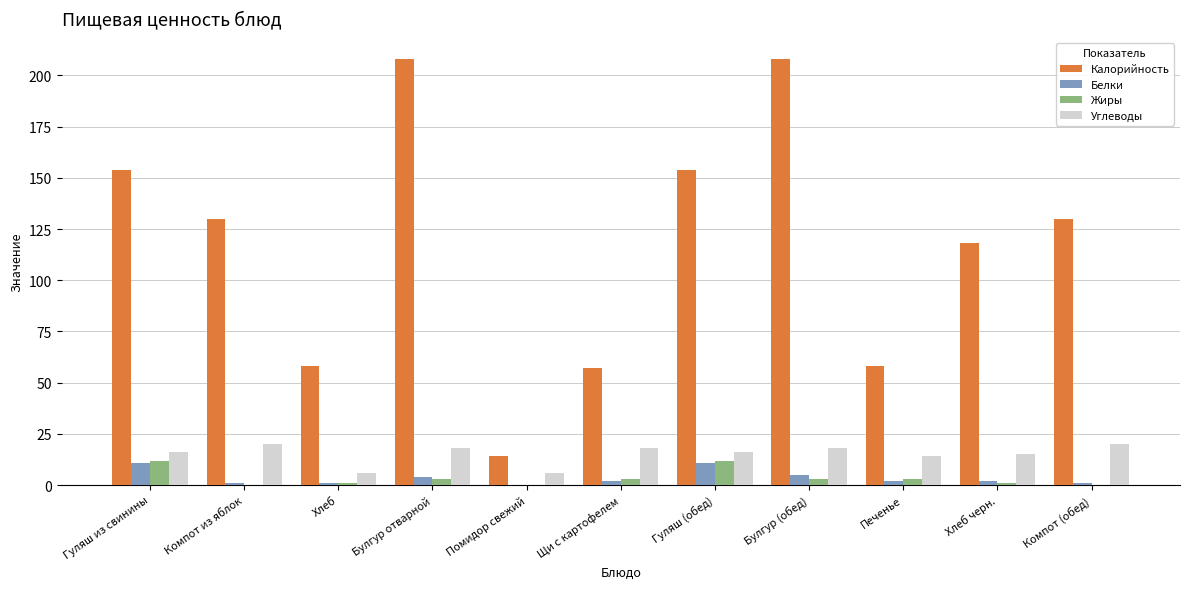

Count the number of data series in this chart.

4